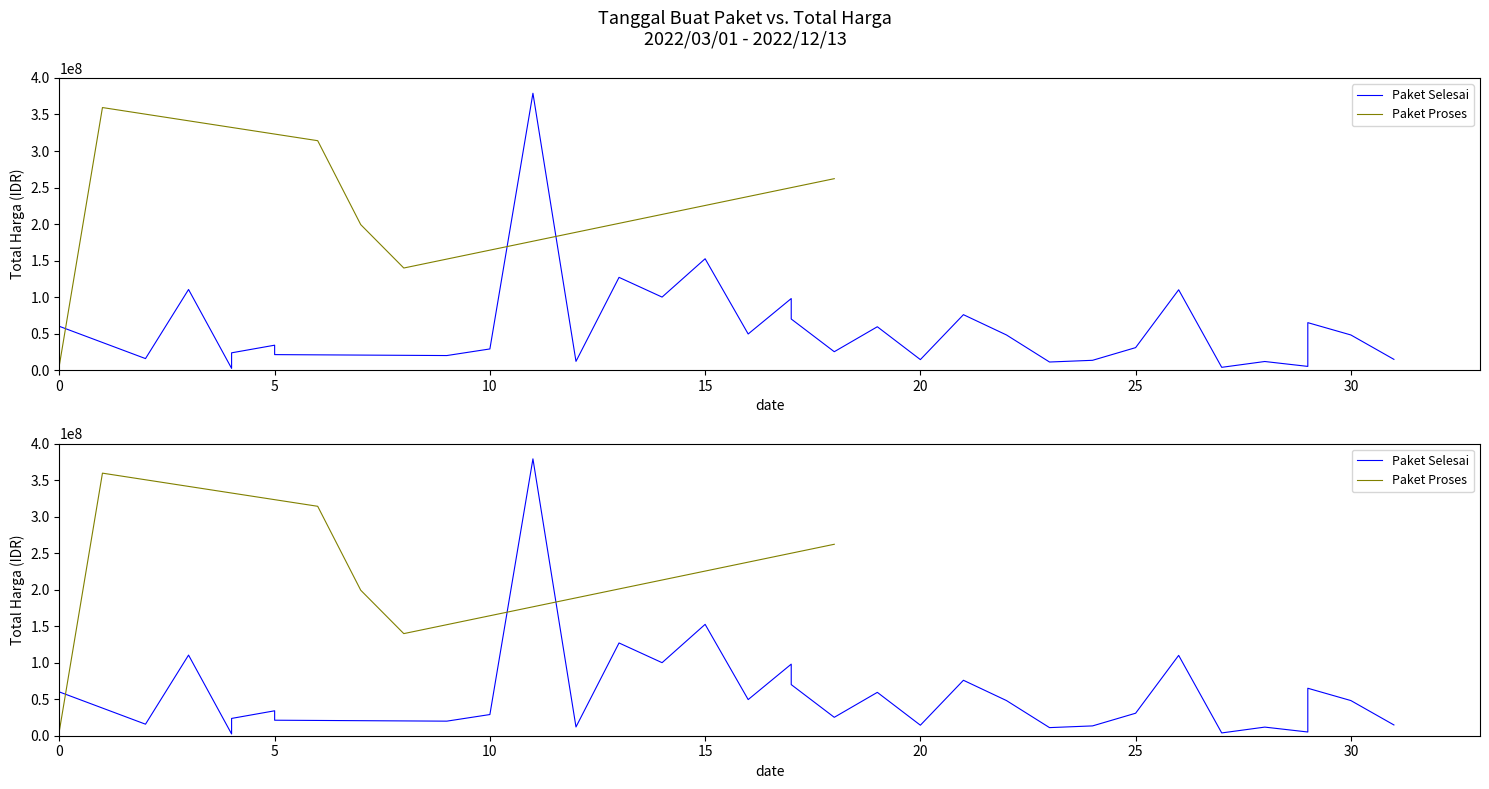

What is the difference between the maximum and minimum values in the Total Harga (Paket Proses) series?

359500000